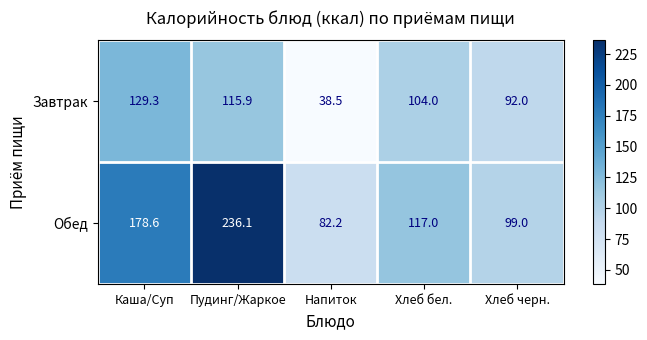

What is the difference between the highest and lowest values at Хлеб черн.?

7.0